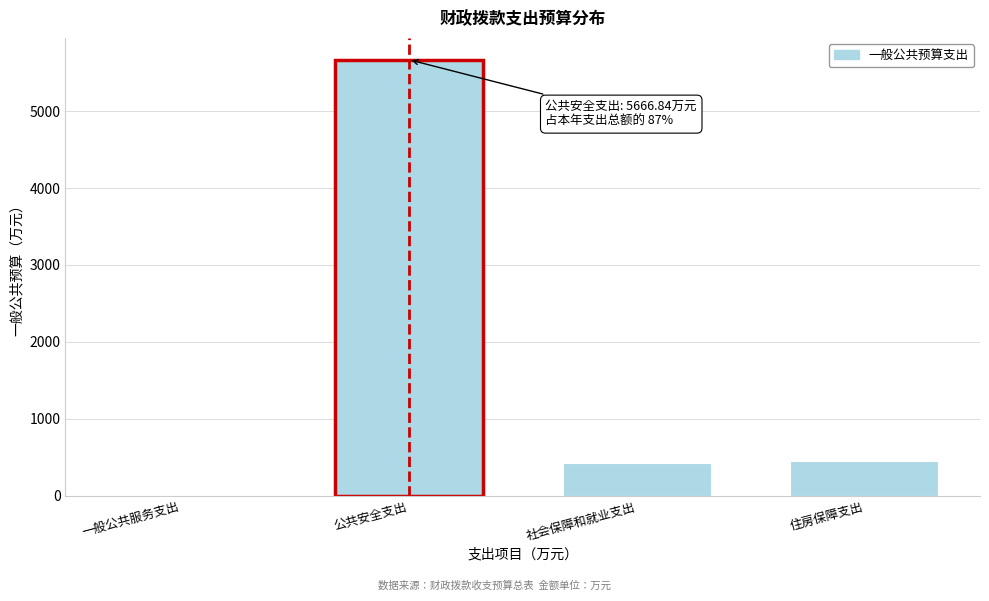

At which category does the chart reach its peak across all series?

公共安全支出